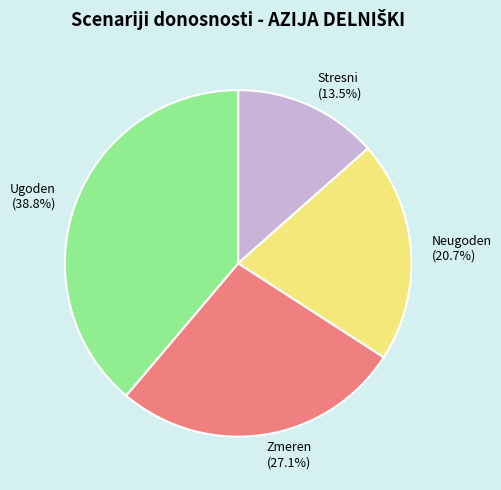

Is the sum of Ugoden and Neugoden greater than half?

Yes